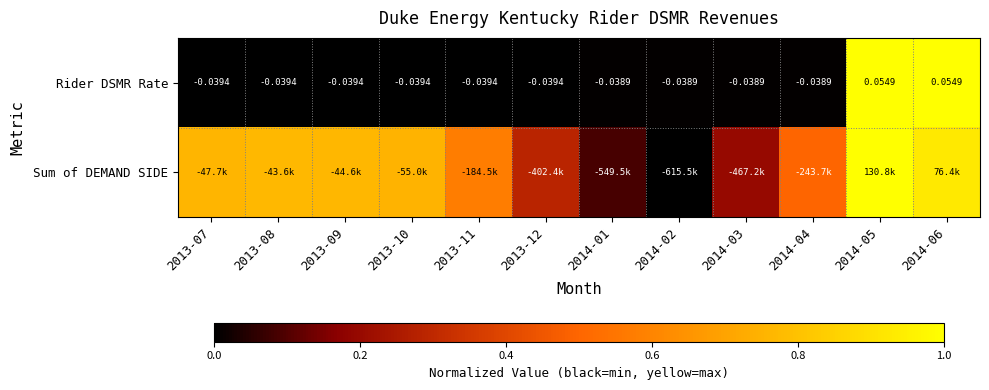

The Rider DSMR Rate series shows -0.7 at 2013-08. True or false?

False